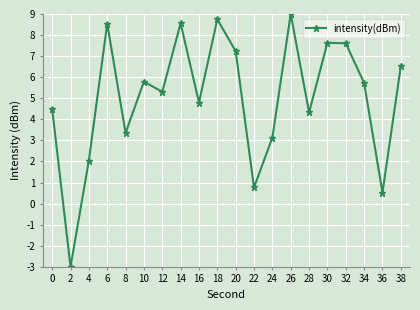

What is the value of the 7th point from the left?

5.3